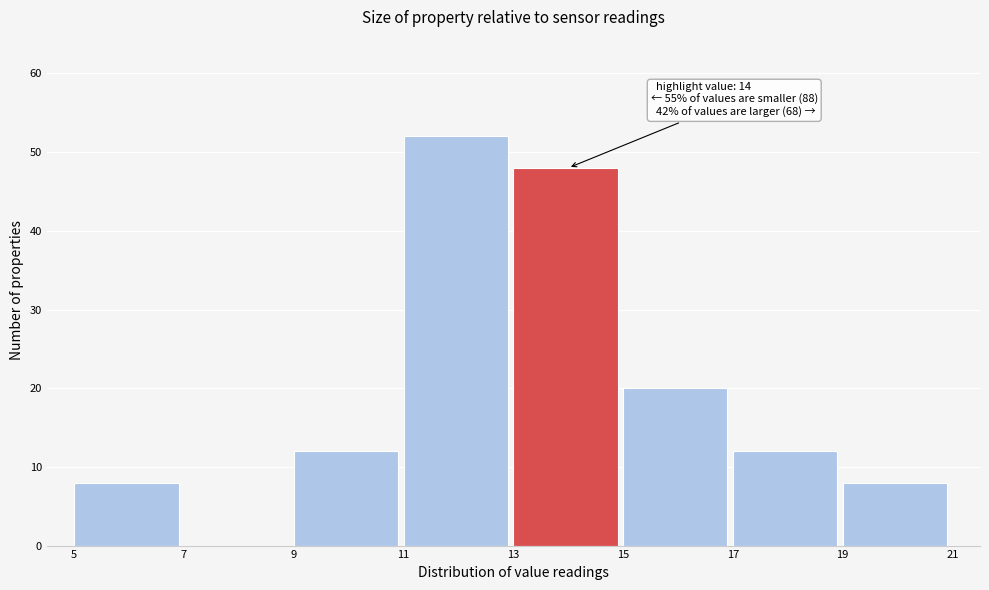

Which range on the x-axis has the tallest bar?

11 to 13